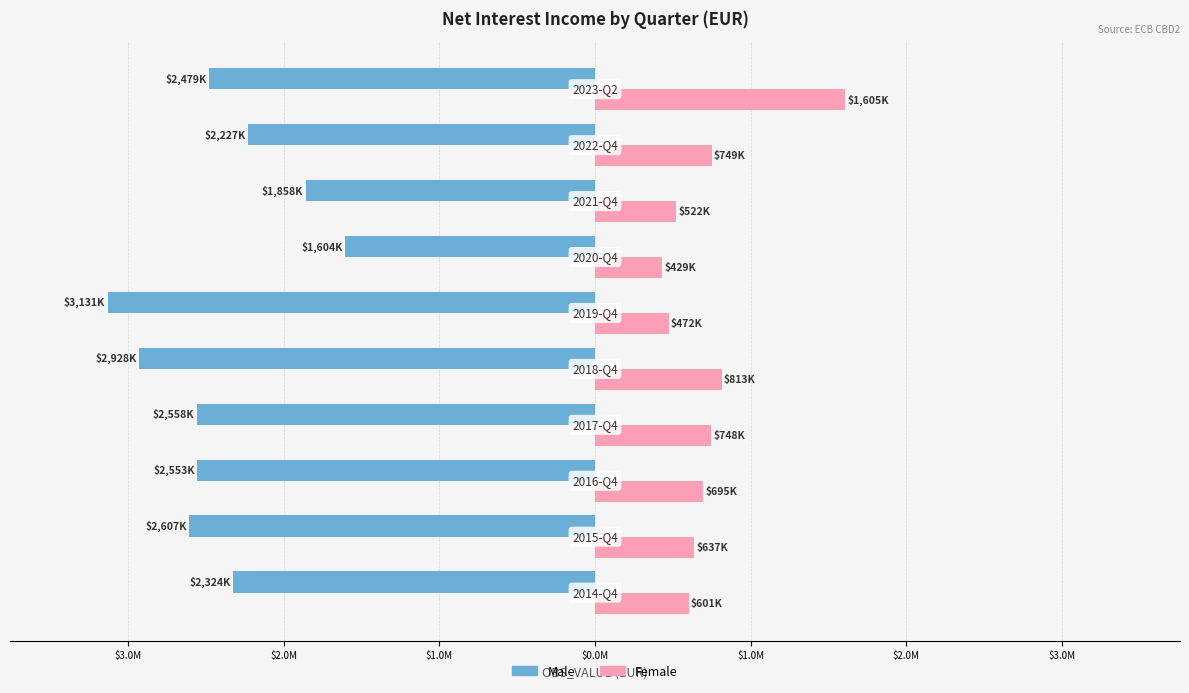

What are all the series names shown in the legend?

Male, Female